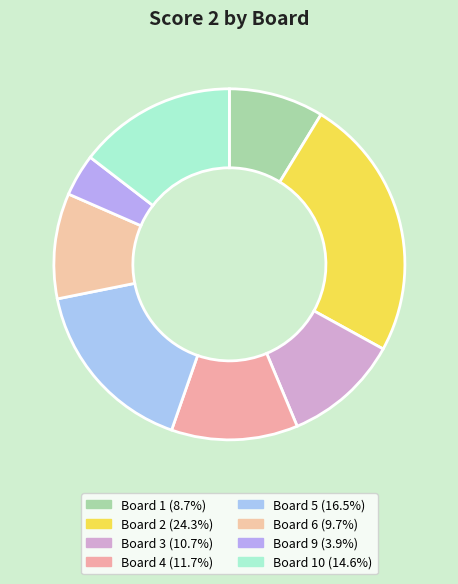

Which slice is the largest?

Board 2